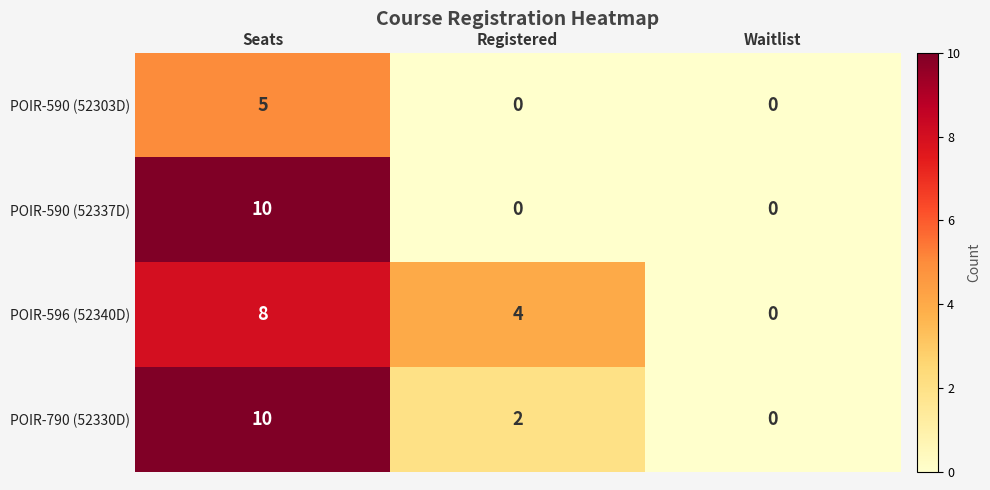

At which category is the sum across all series the highest?

Seats